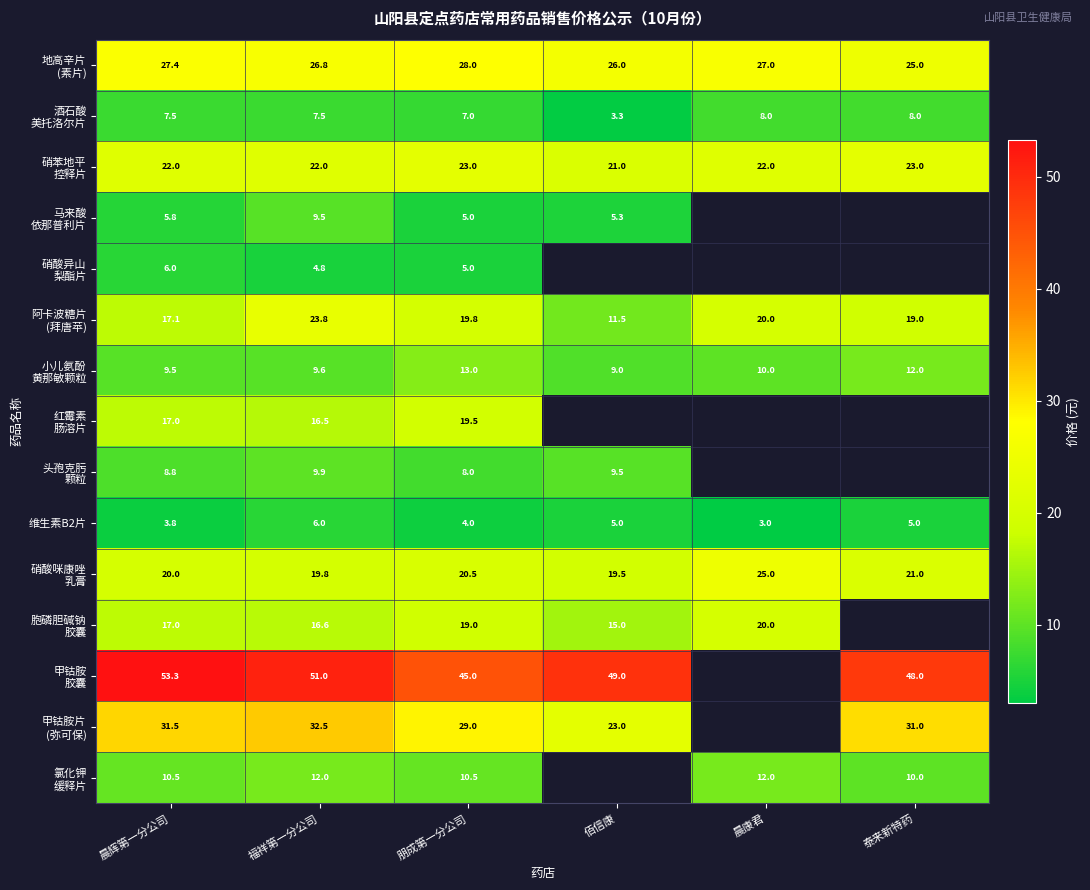

What is the spread (max minus min) of values at 朋成第一分公司?

41.0